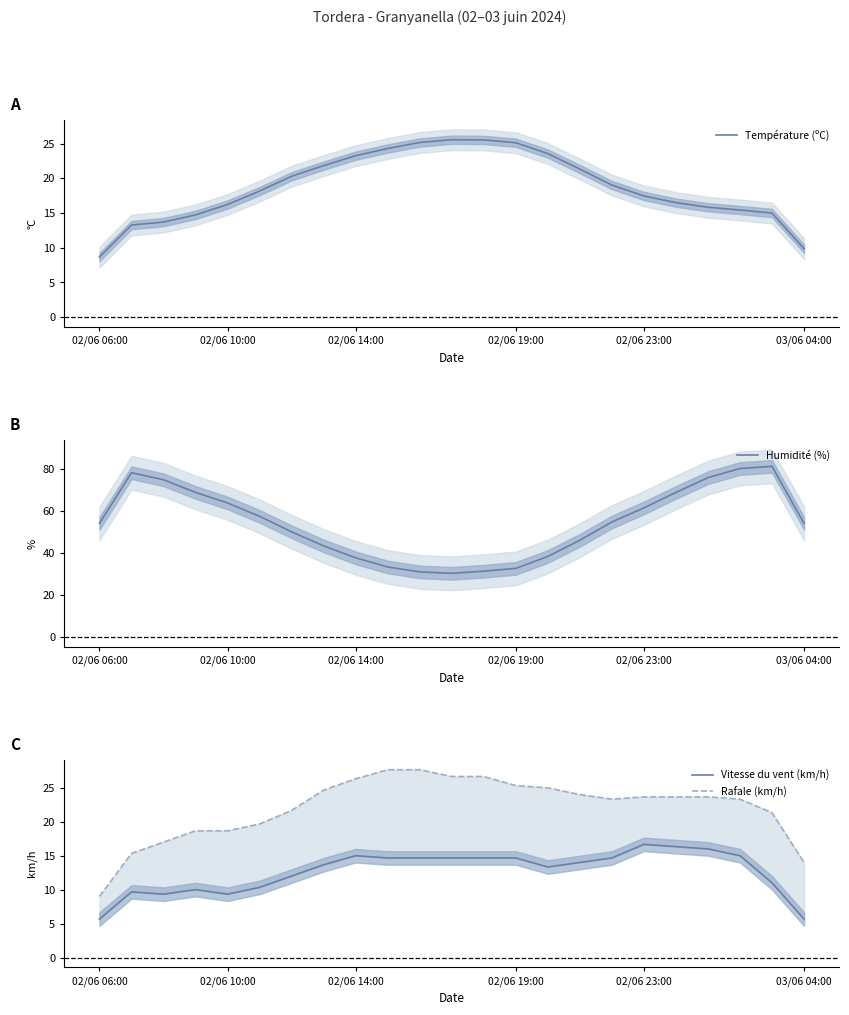

The value of Rafale (km/h) at 11 is 7.2. True or false?

False